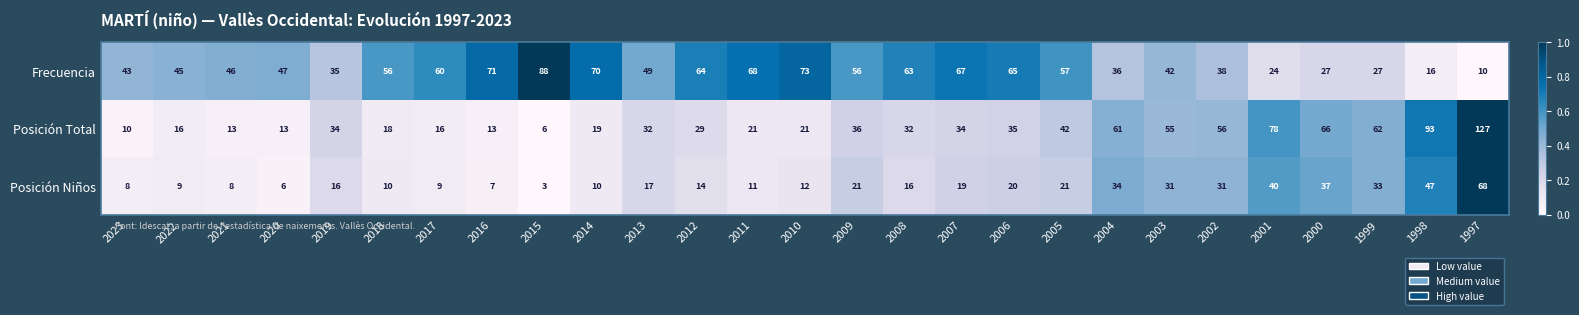

Is the value of Frecuencia at 2019 greater than the value of Posición Niños at 2021?

Yes